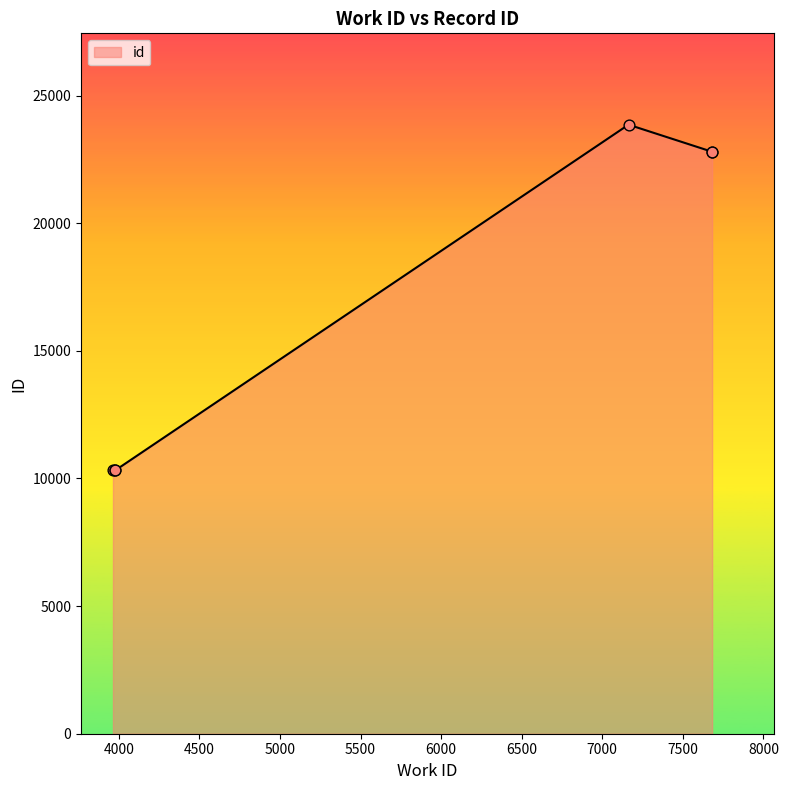

Which has a higher value, 7682 or 7682?

7682